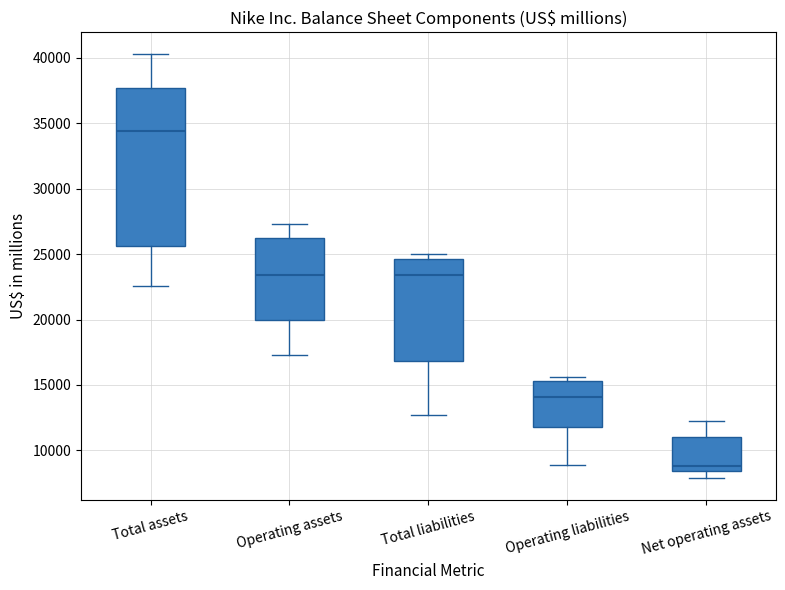

Reading left to right, transcribe this box plot: for each box, give where its median line is, the range the box spans, and where its two whiskers end, as read against the y-axis. The values are not printed on the chart, so give them approximately, as read against the axis.

Total assets: median 34500, box 25500 to 37500, whiskers 22500 to 40500
Operating assets: median 23500, box 20000 to 26000, whiskers 17500 to 27500
Total liabilities: median 23500, box 17000 to 24500, whiskers 12500 to 25000
Operating liabilities: median 14000, box 12000 to 15500, whiskers 9000 to 15500 (just above the box's upper edge)
Net operating assets: median 9000, box 8500 to 11000, whiskers 8000 to 12500